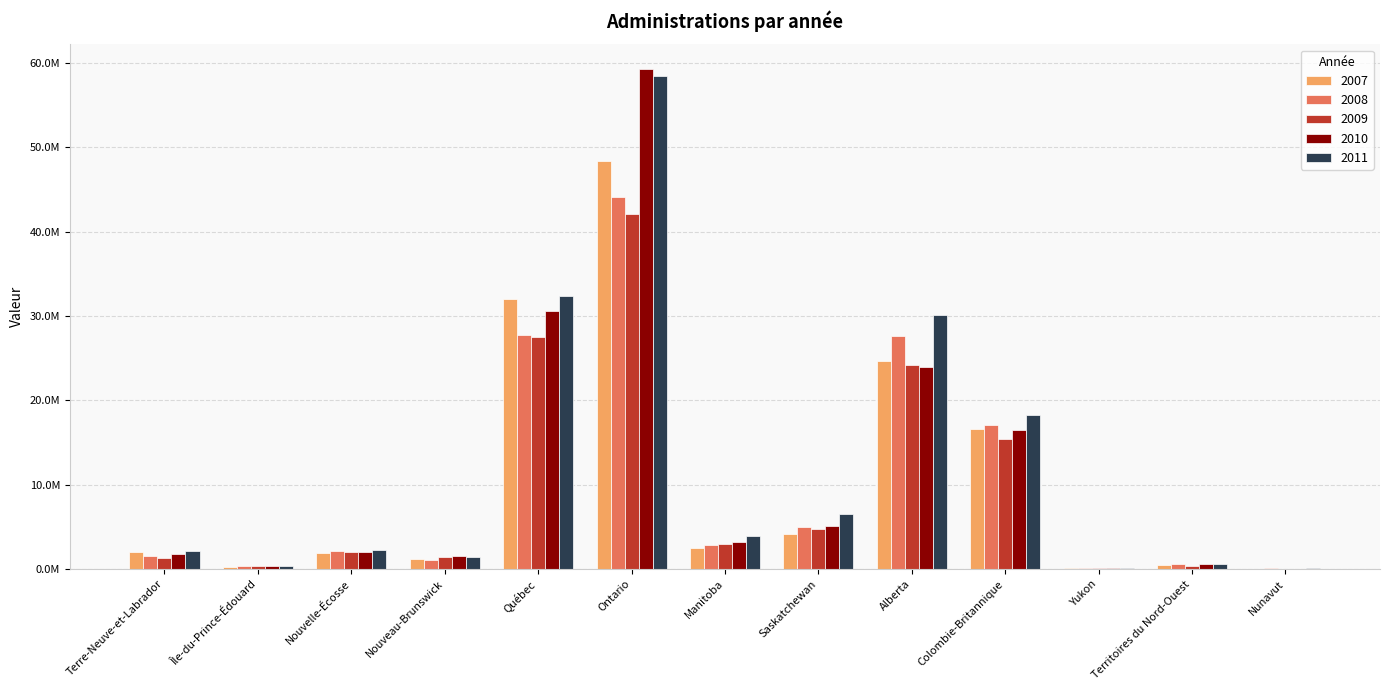

What are all the series names shown in the legend?

2007, 2008, 2009, 2010, 2011